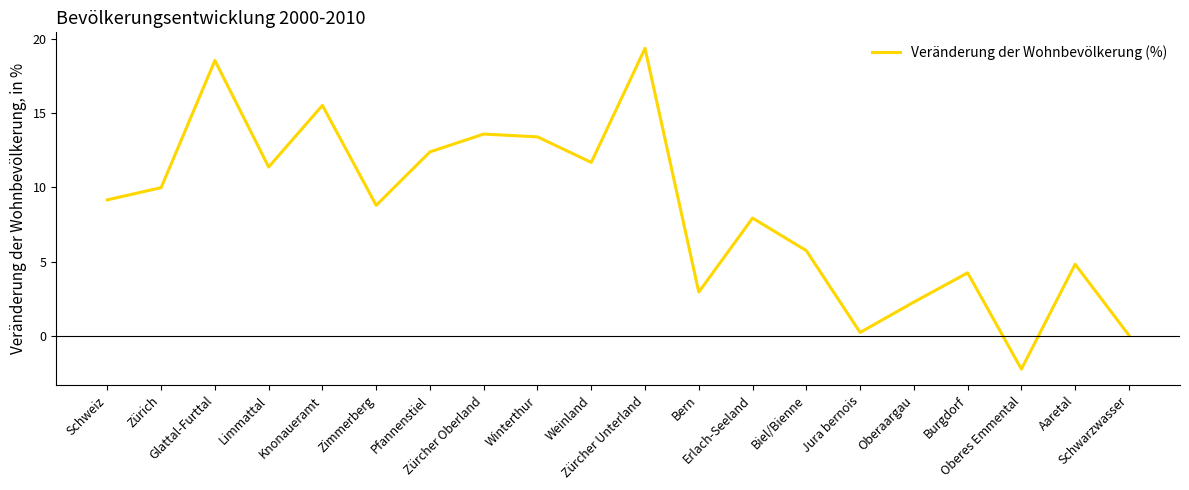

What is the sum of the values at Zürcher Unterland and Bern?

22.3